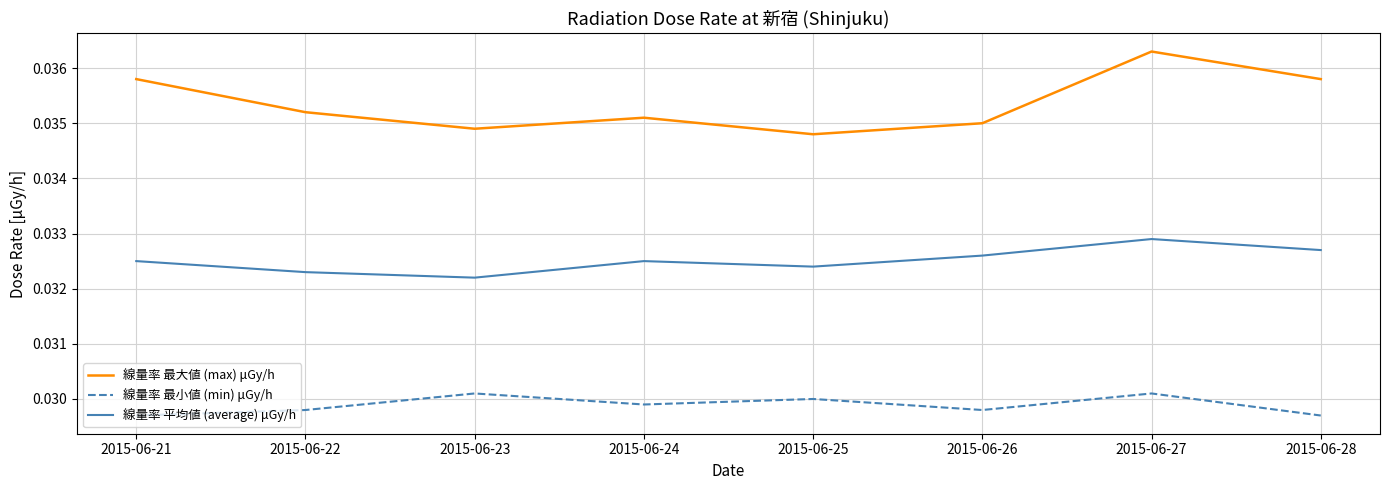

Rank the series at 2015-06-23 from highest to lowest value.

線量率 最大値 (max) μGy/h, 線量率 平均値 (average) μGy/h, 線量率 最小値 (min) μGy/h